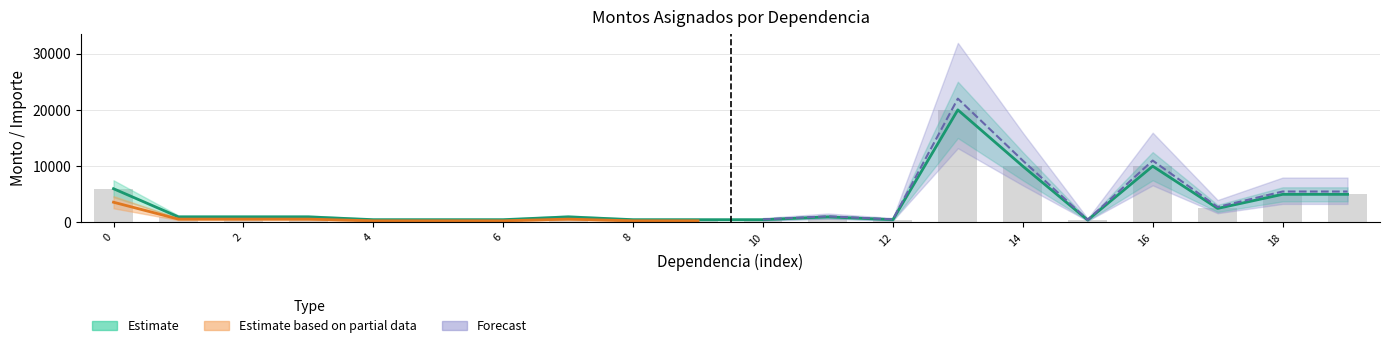

At which label is monto closest to 10219?

14